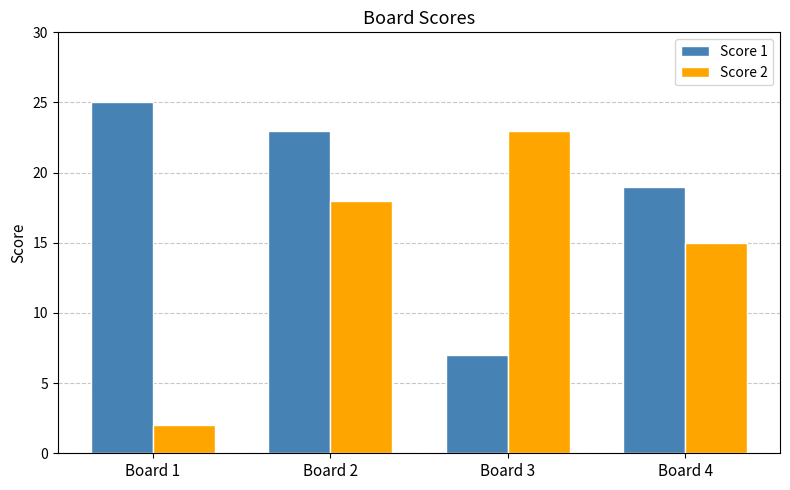

True or false: Score 2 has a value of 23 at Board 3.

True